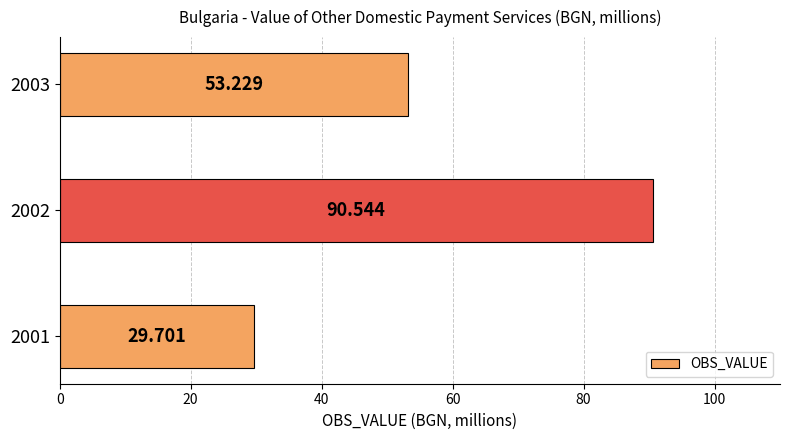

What is the difference between the maximum and second lowest values?

37.3